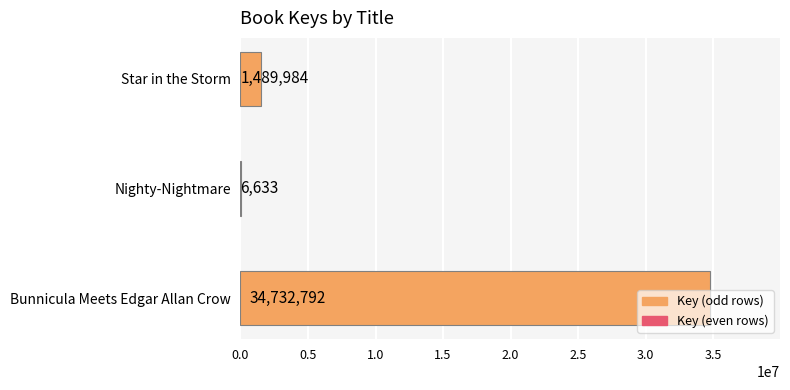

What is the maximum value shown in the chart?

34732792